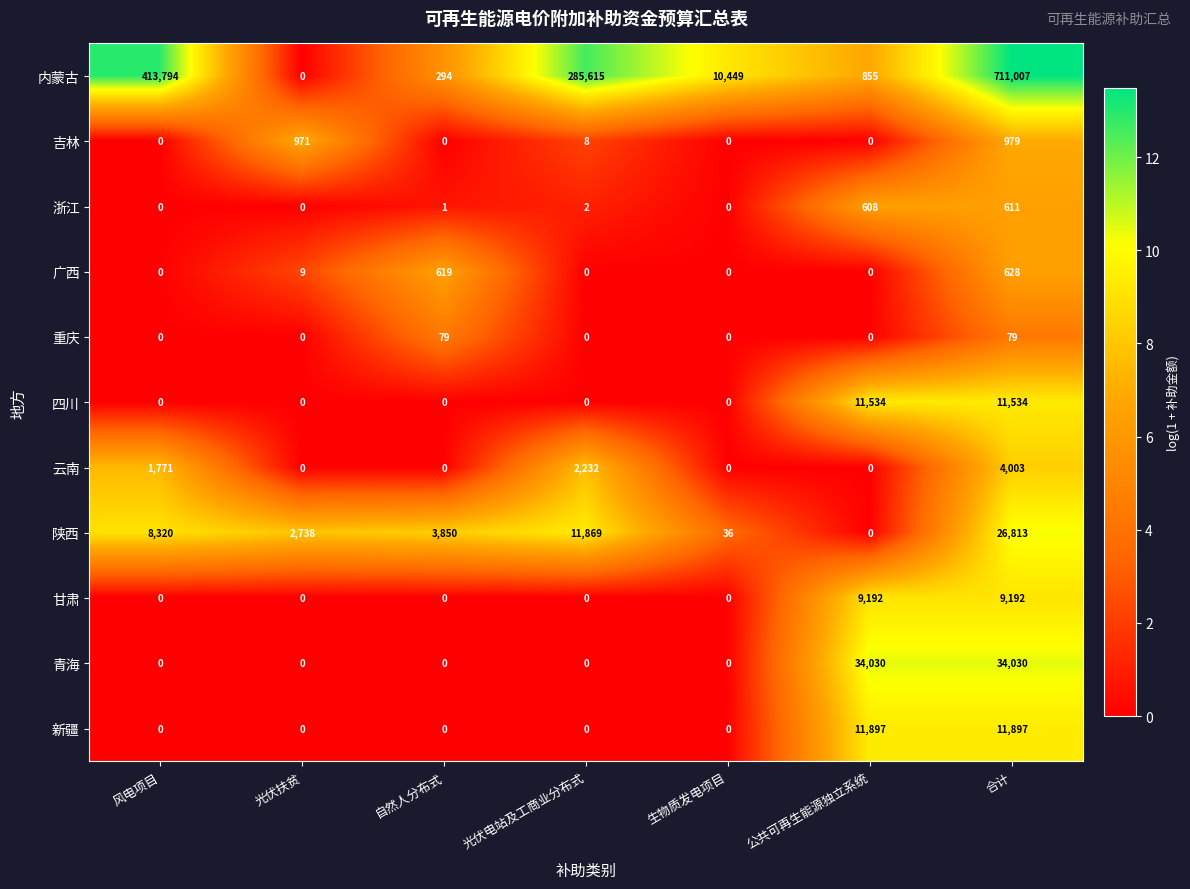

At which category is the sum across all series the highest?

合计